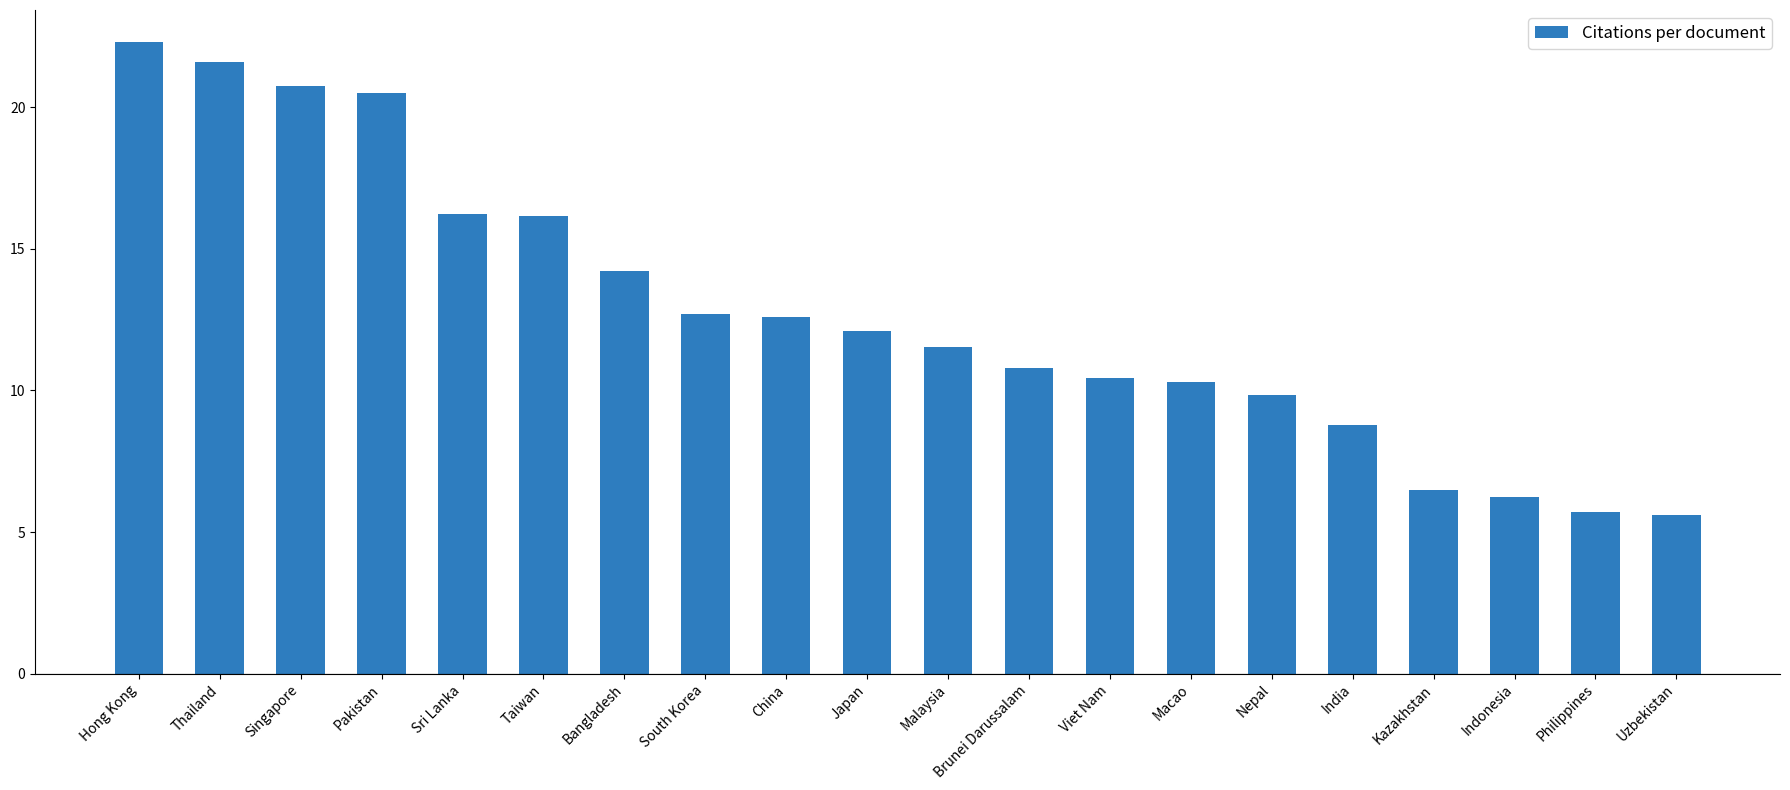

Between Pakistan and Singapore, which is larger?

Singapore